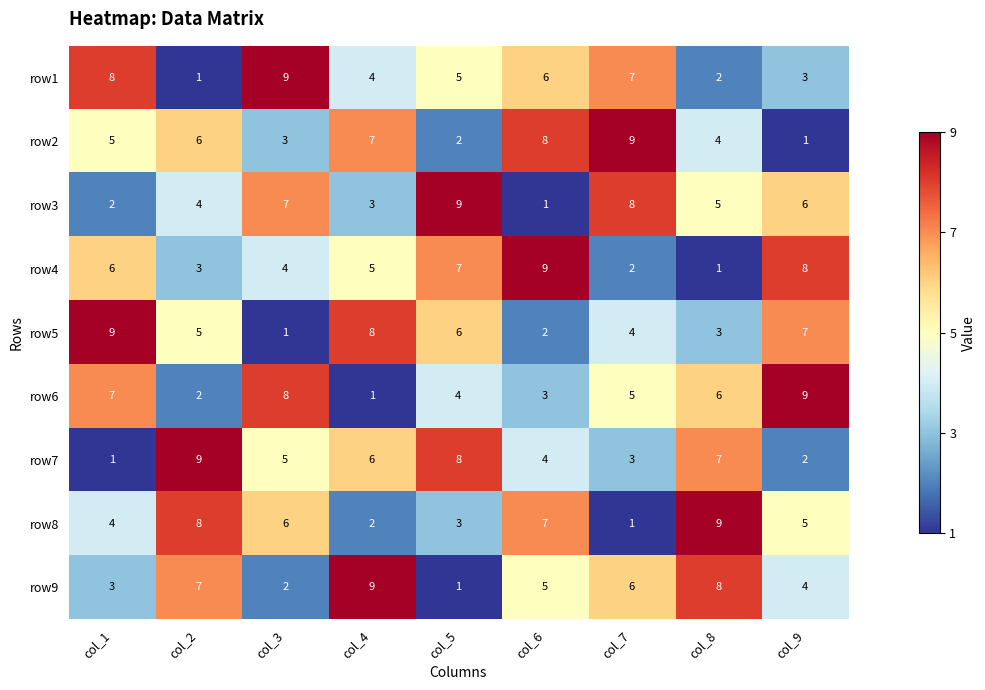

The value of row2 at col_6 is 8. True or false?

True